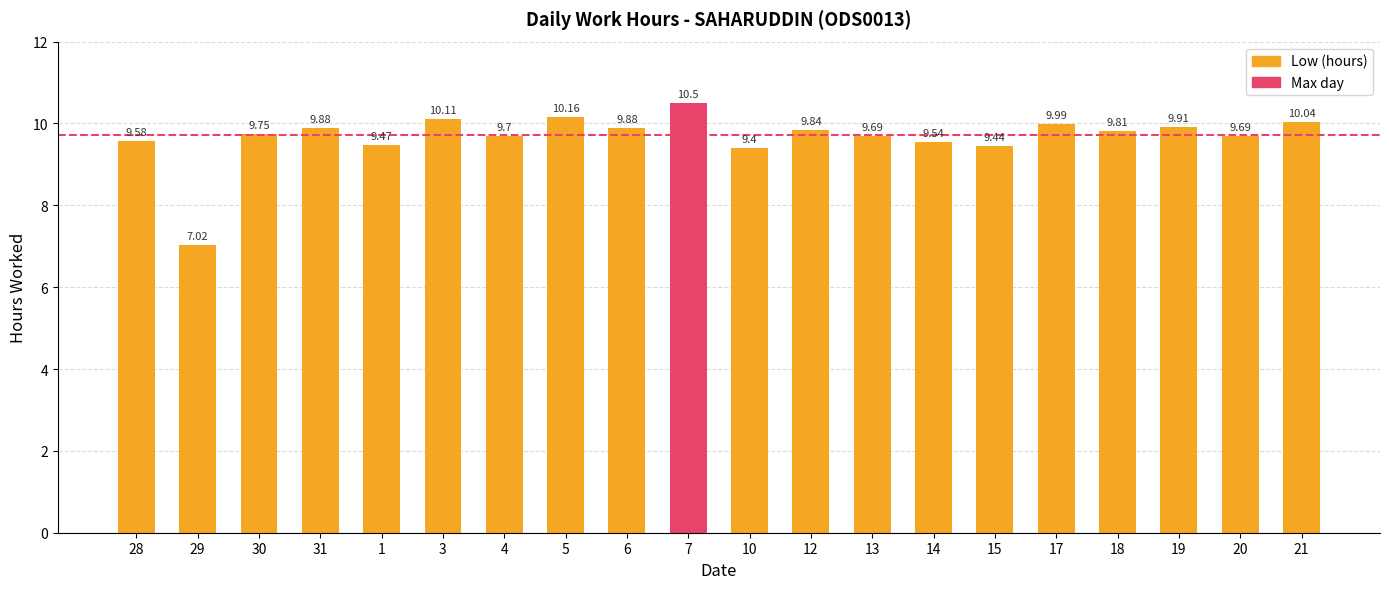

The chart shows a value of 17.0 at 20. True or false?

False